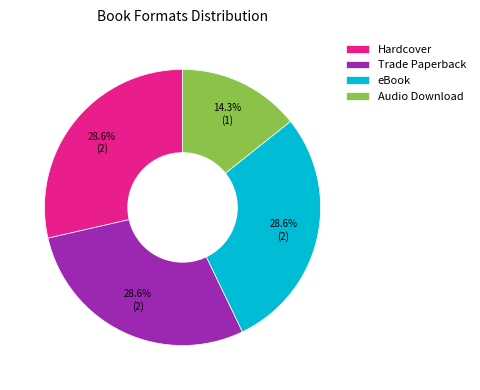

Which slice is the smallest?

Audio Download